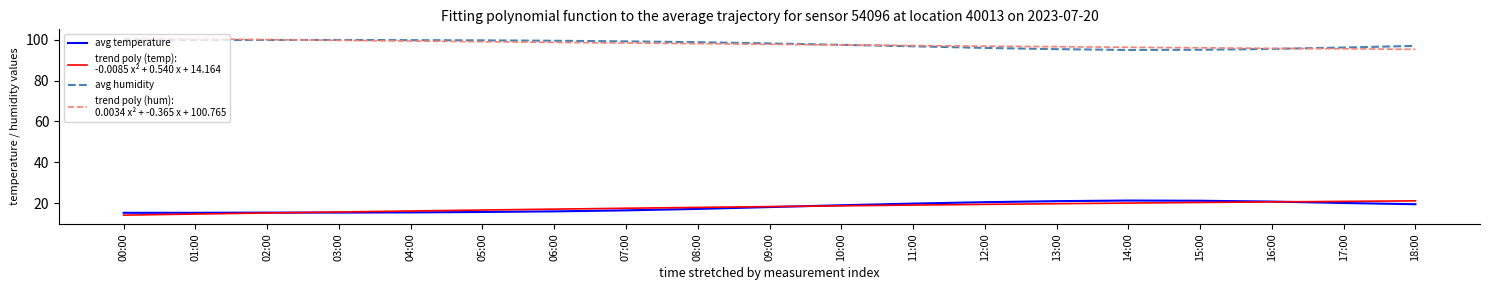

What is the spread (max minus min) of values at 05:00?

84.0